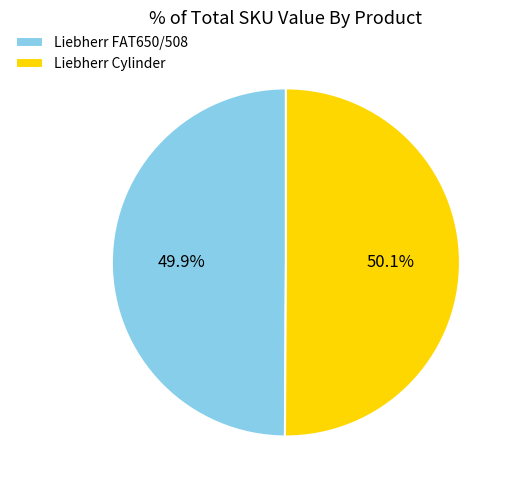

What is the total percentage of Liebherr FAT650/508 and Liebherr Cylinder?

100.0%